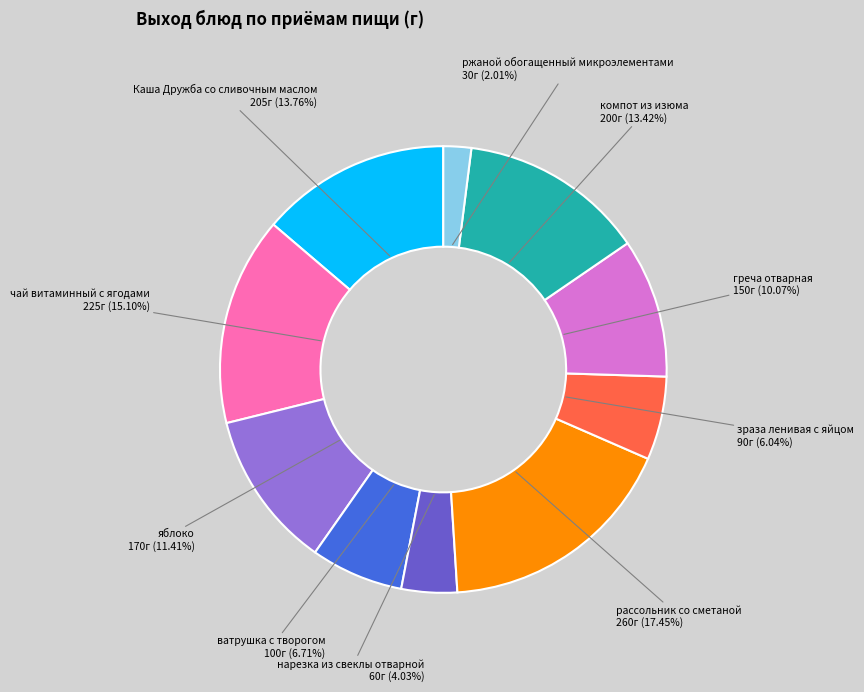

What is the smallest slice in the pie chart?

ржаной обогащенный микроэлементами